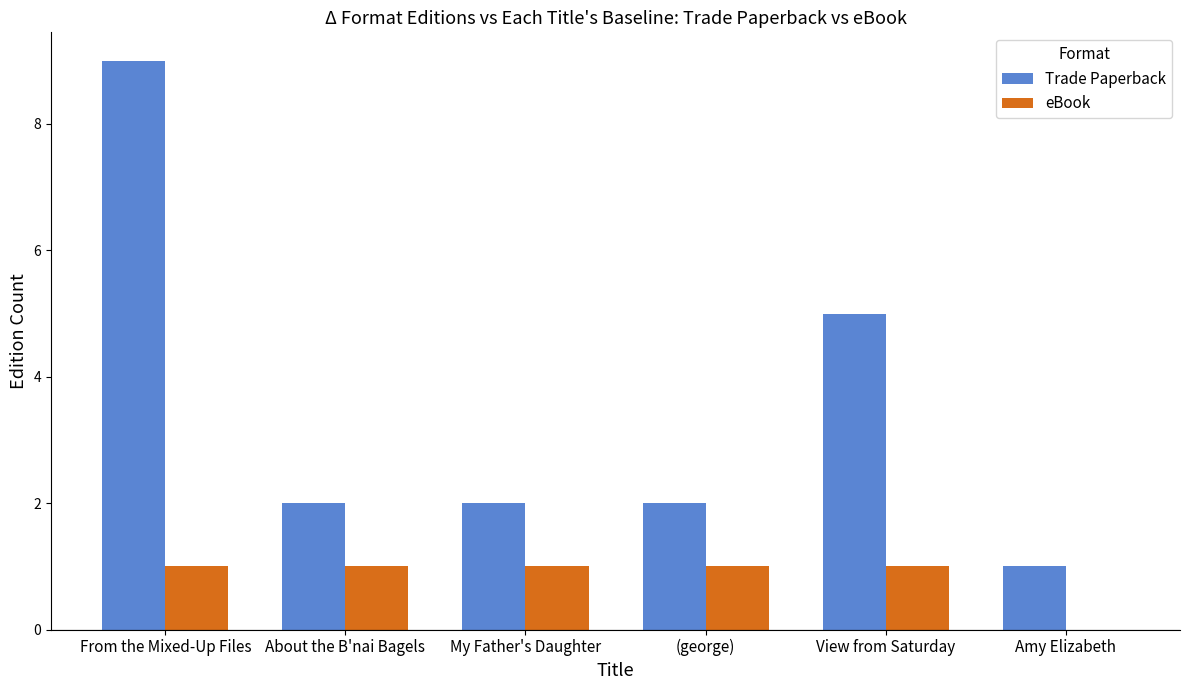

Read the Trade Paperback value at View from Saturday.

5